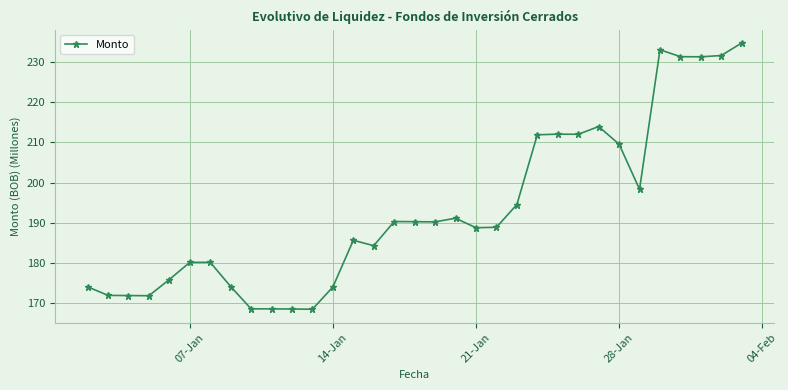

True or false: the data has more than 0 interior local peaks.

True